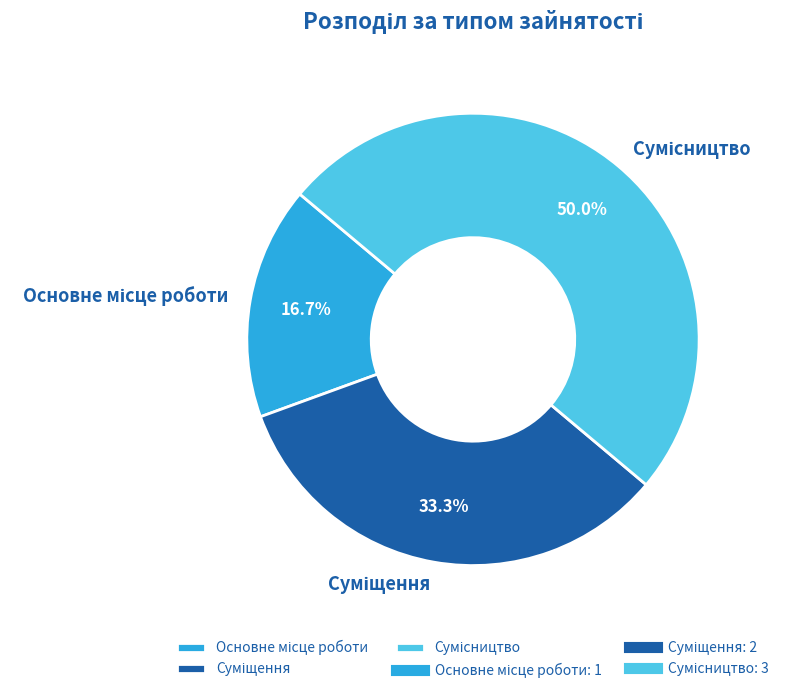

What is the change in value from Основне місце роботи to Суміщення?

+1